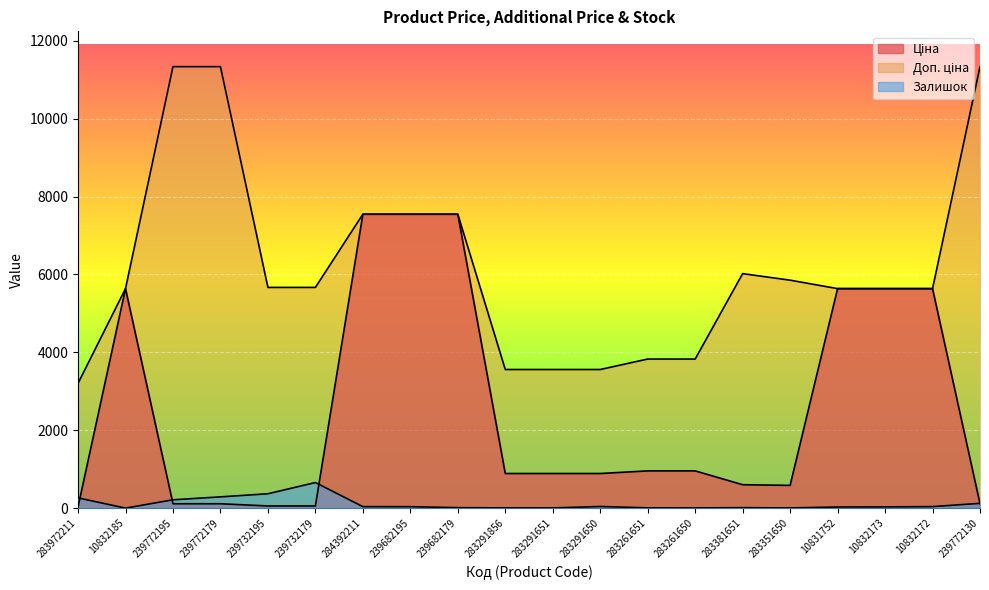

What is the difference between the second highest and minimum values in the Ціна series?

7513.8